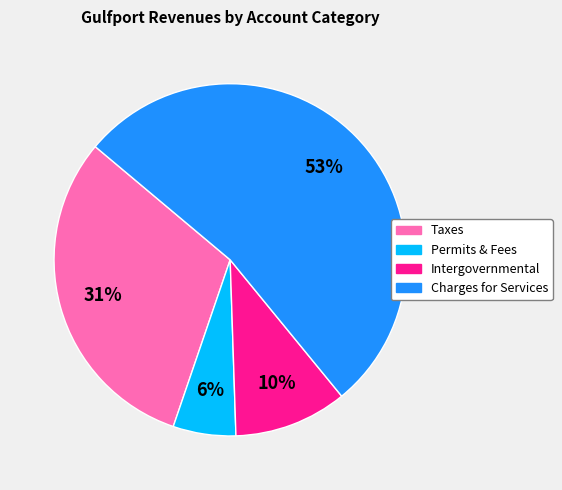

Between Intergovernmental and Charges for Services, which is larger?

Charges for Services